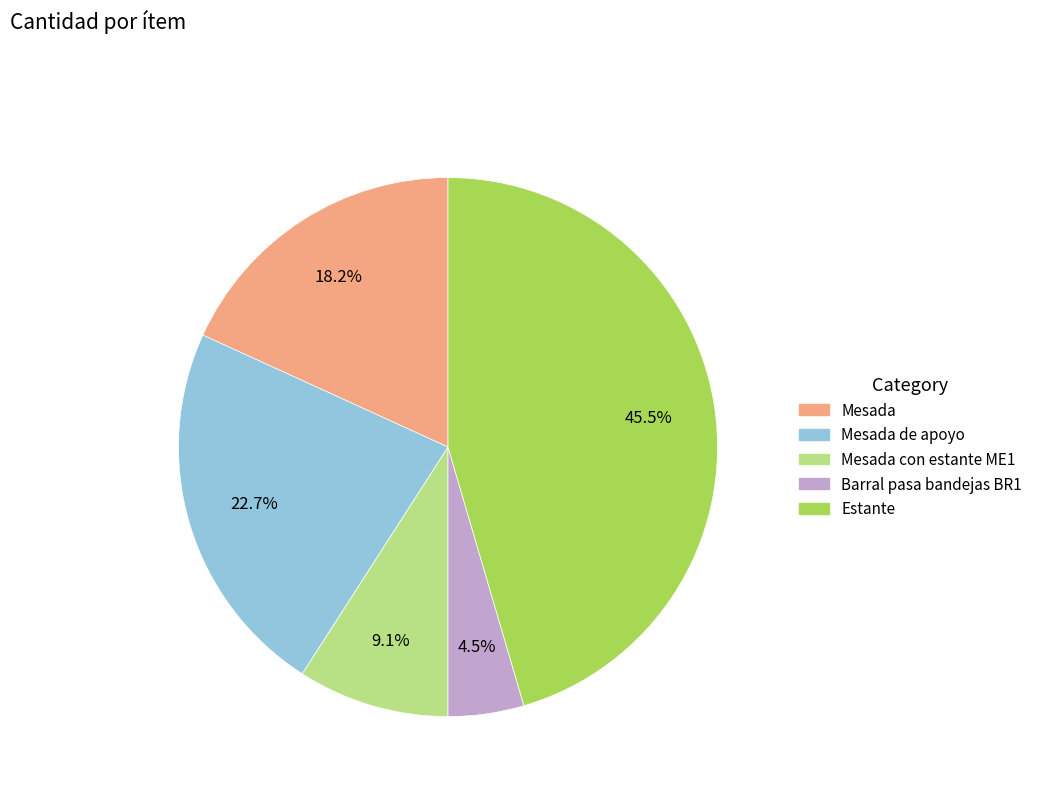

Count the number of slices in the pie.

5